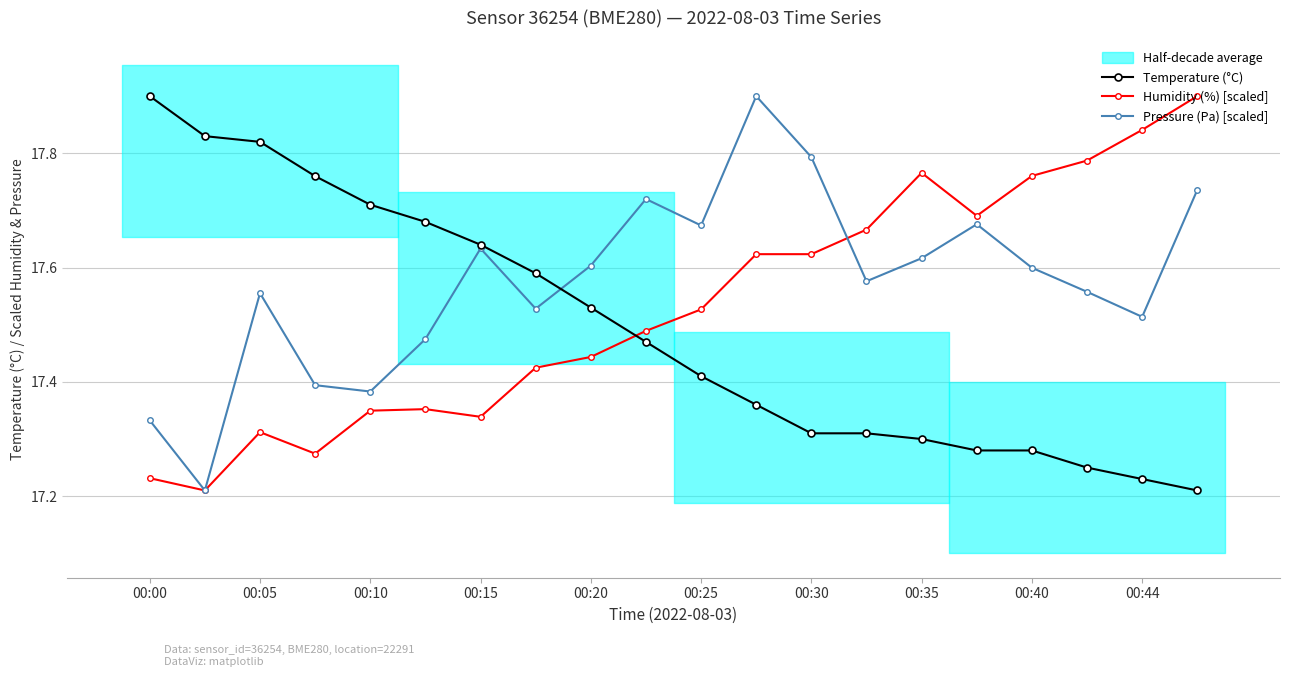

Is the value of Pressure (Pa) [scaled] at 00:10 greater than the value of Temperature (°C) at 00:00?

No